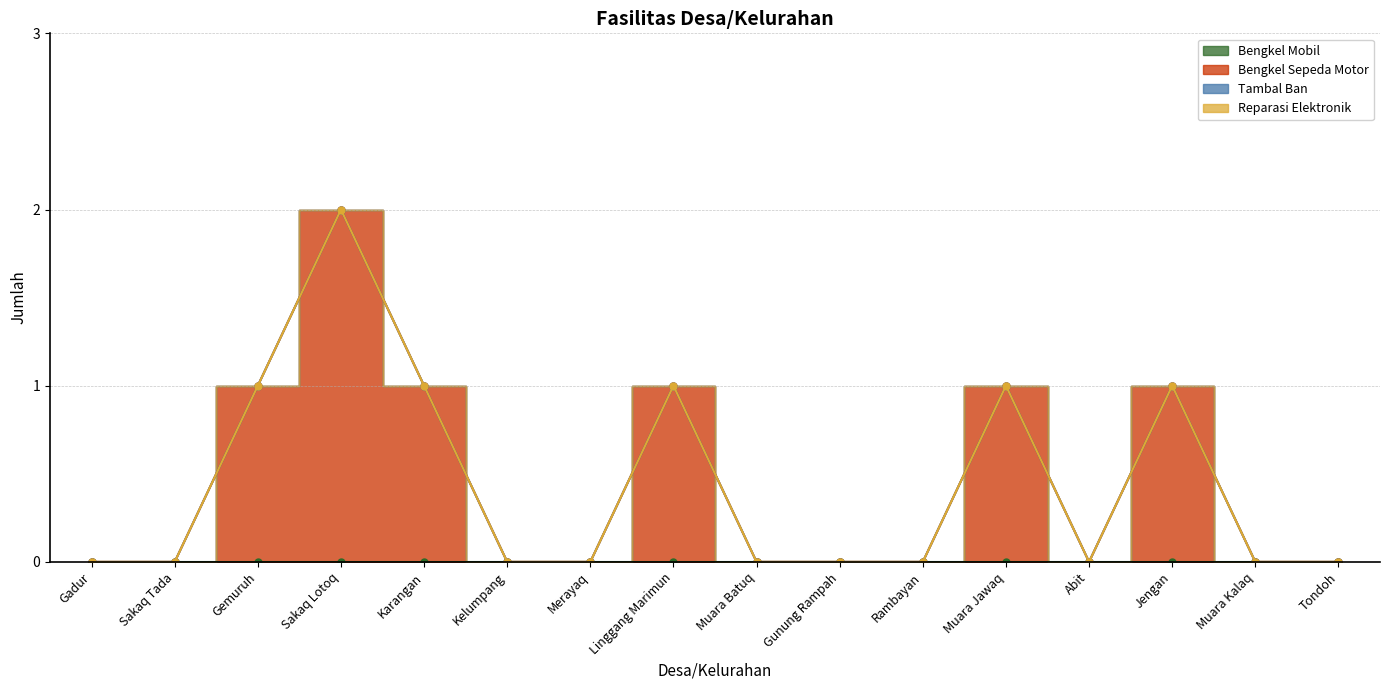

What is the label of the 11th point from the left?

Rambayan